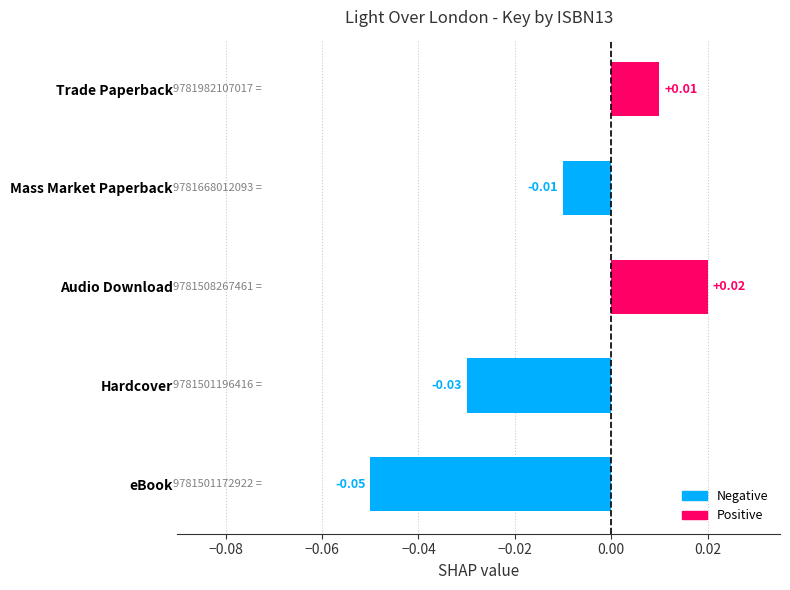

List the labels in order of value, smallest first.

eBook, Hardcover, Mass Market Paperback, Trade Paperback, Audio Download